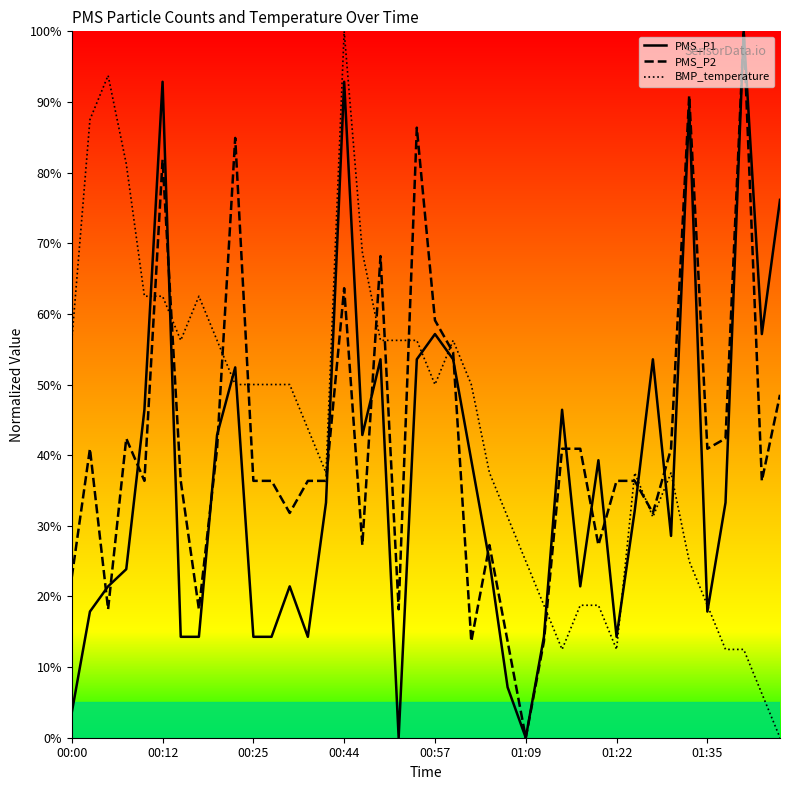

What is the sum of all PMS_P2 values?

1659.1